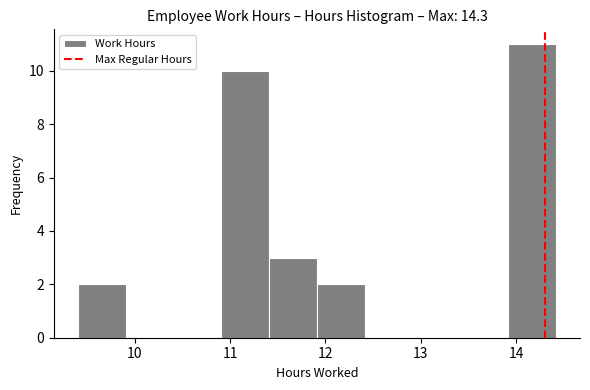

What is the height of the bar covering 9.4 to 9.9 on the x-axis? Neither the bar edges nor the heights are printed on the chart, so give them approximately, as read against the axes.

2